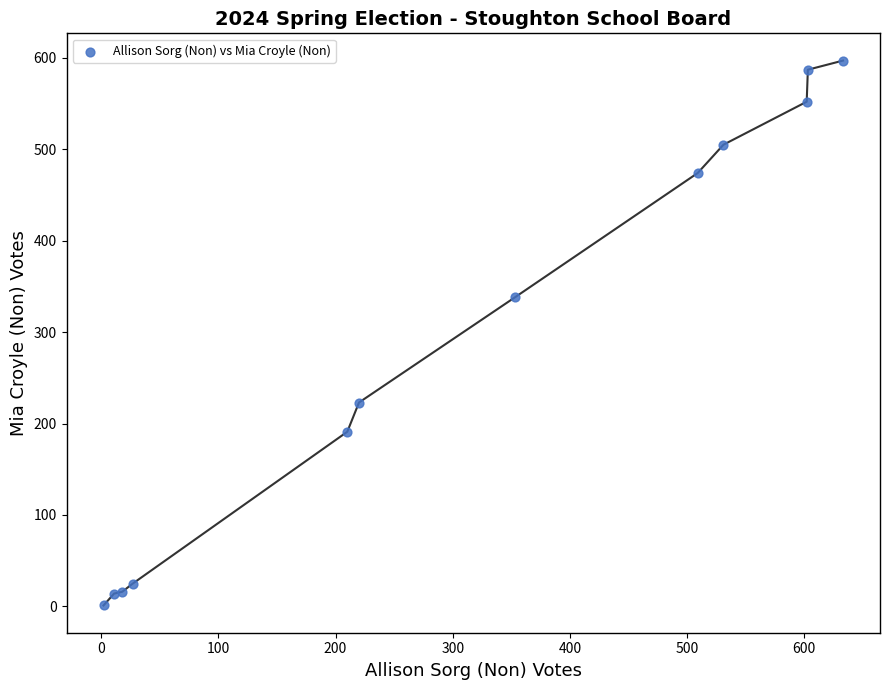

What is the average Y value?

294